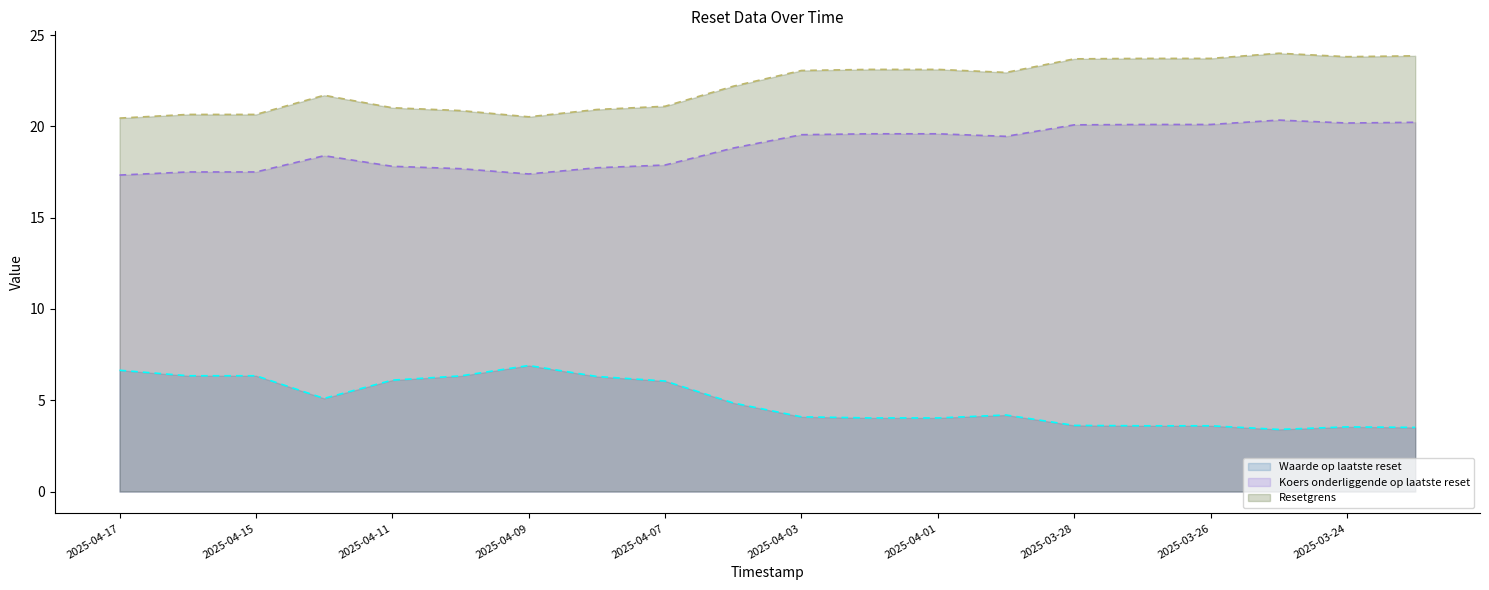

True or false: Waarde op laatste reset has more than 2 interior local peaks.

True